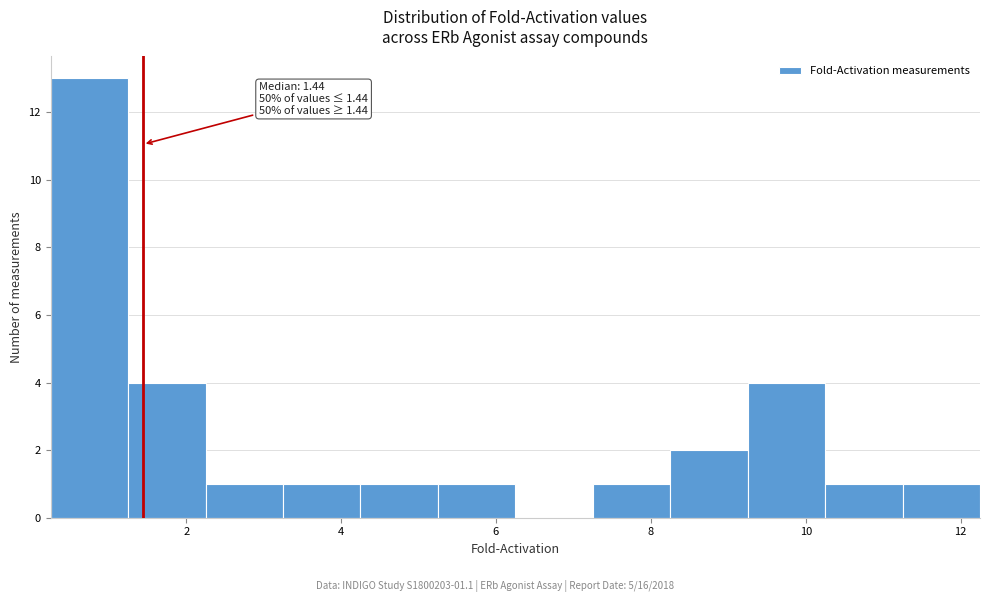

Over which range of the x-axis is the bar tallest?

0.25 to 1.25